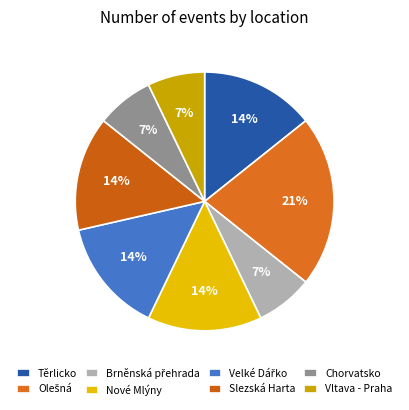

True or false: Chorvatsko accounts for 17% of the total.

False